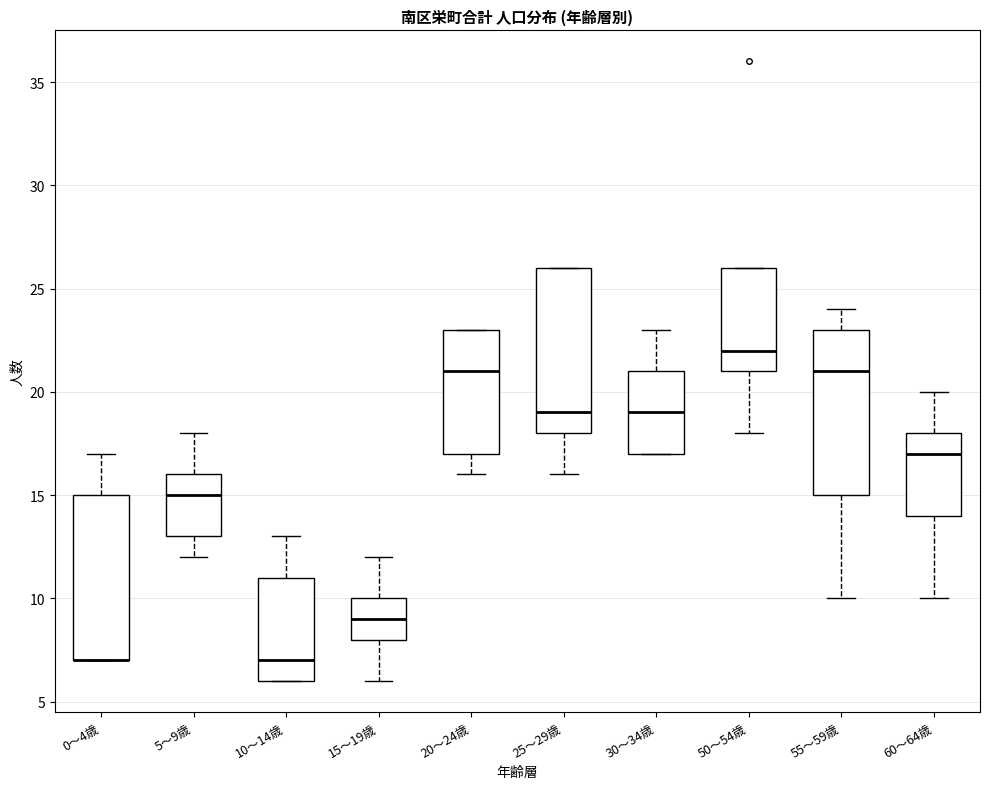

Reading left to right, transcribe this box plot: for each box, give where its median line is, the range the box spans, and where its two whiskers end, as read against the y-axis. The values are not printed on the chart, so give them approximately, as read against the axis.

0～4歳: median 7 (drawn on the box's lower edge), box 7 to 15, whiskers 7 to 17
5～9歳: median 15, box 13 to 16, whiskers 12 to 18
10～14歳: median 7, box 6 to 11, whiskers 6 to 13
15～19歳: median 9, box 8 to 10, whiskers 6 to 12
20～24歳: median 21, box 17 to 23, whiskers 16 to 23
25～29歳: median 19, box 18 to 26, whiskers 16 to 26
30～34歳: median 19, box 17 to 21, whiskers 17 to 23
50～54歳: median 22, box 21 to 26, whiskers 18 to 26
55～59歳: median 21, box 15 to 23, whiskers 10 to 24
60～64歳: median 17, box 14 to 18, whiskers 10 to 20